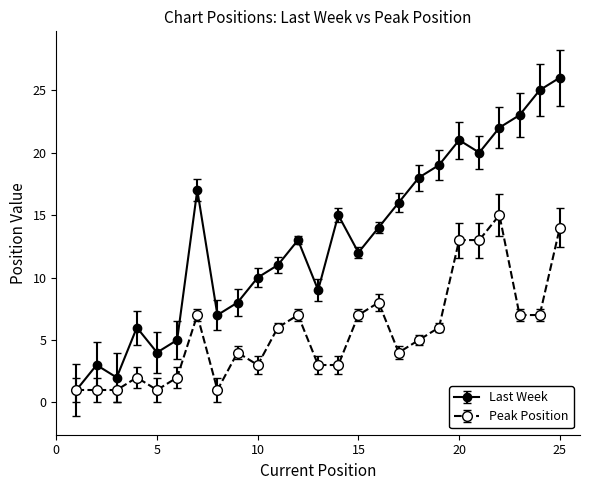

Does the chart display data point markers on the line(s)?

Yes